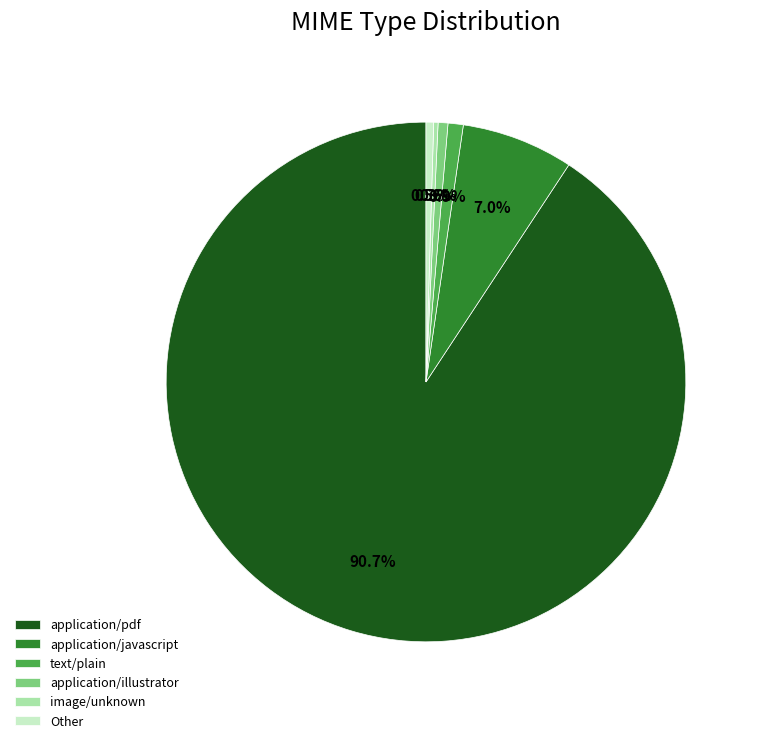

Between application/javascript and application/pdf, which is larger?

application/pdf